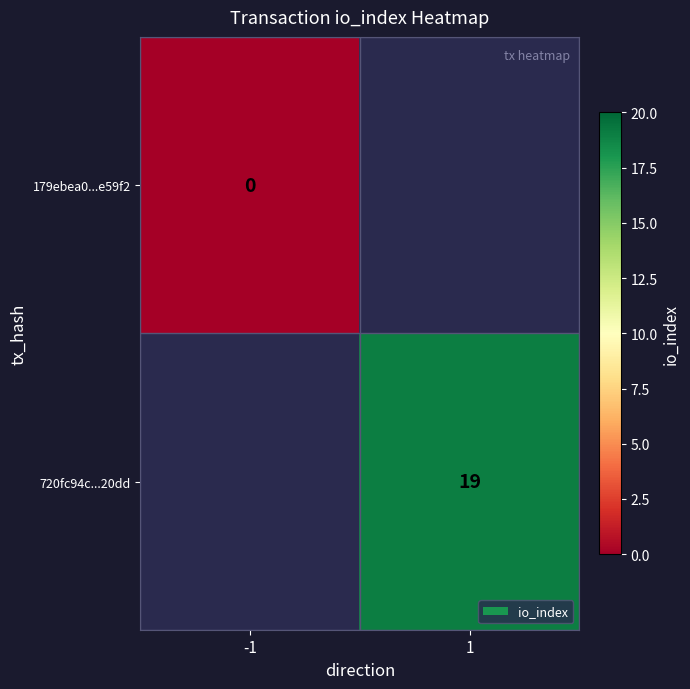

True or false: 720fc94c...20dd has a value of 31 at 1.

False